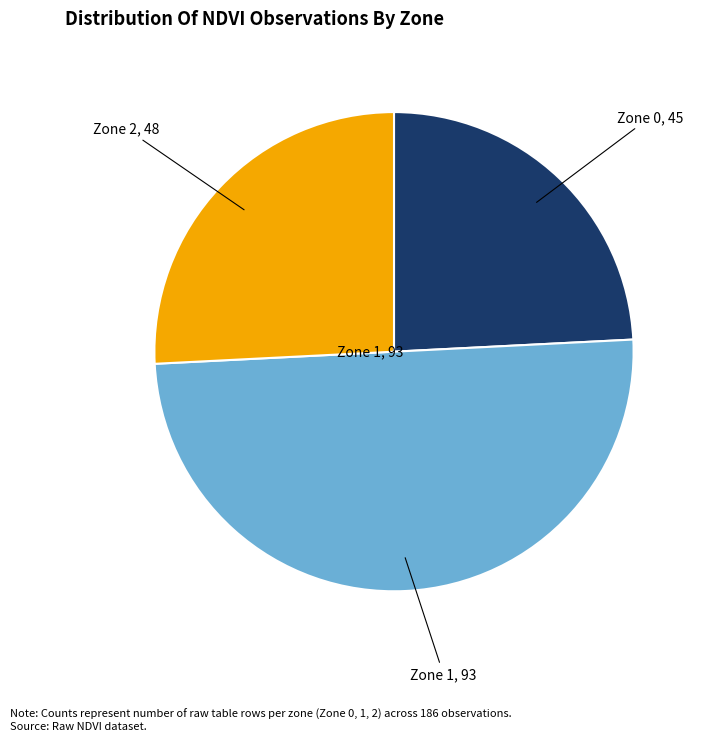

Count the number of slices in the pie.

3